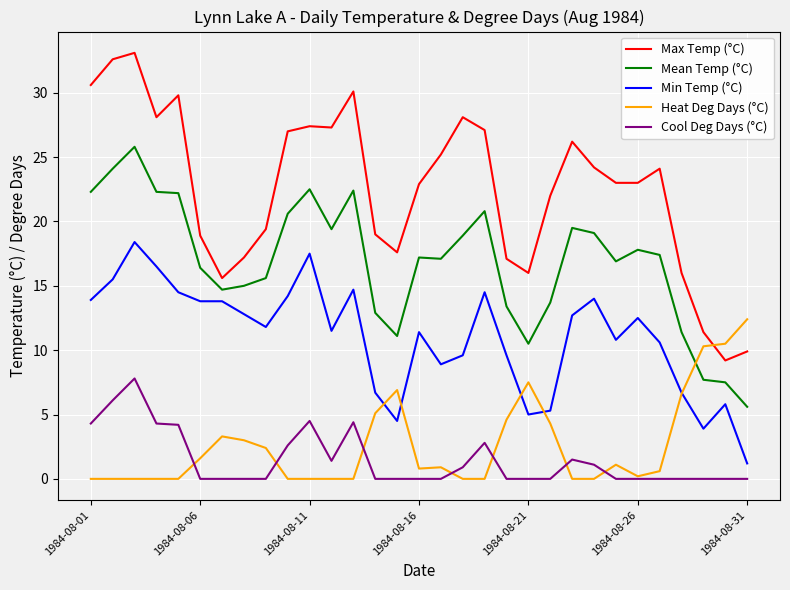

In Heat Deg Days (°C), how many points are higher than both neighbors (excluding endpoints)?

5